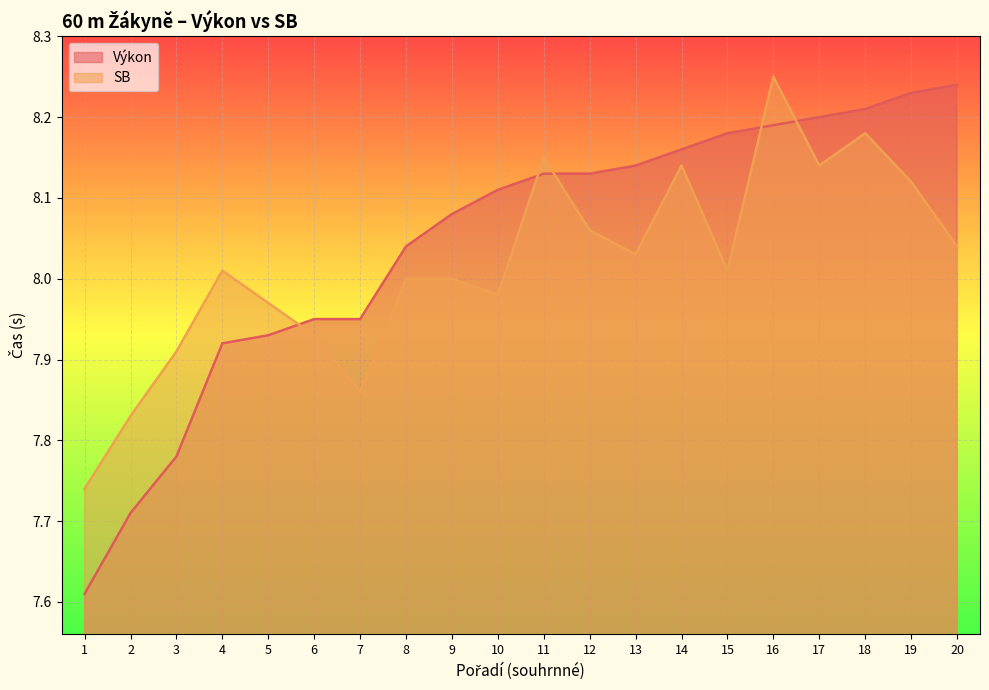

Between which two adjacent categories do SB and Výkon first intersect?

5 and 6